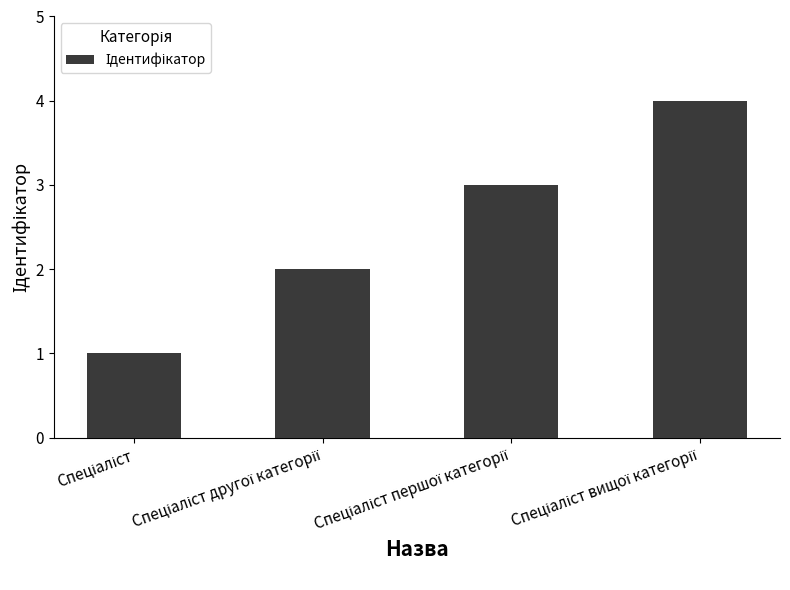

What is the difference between the maximum and minimum values?

3